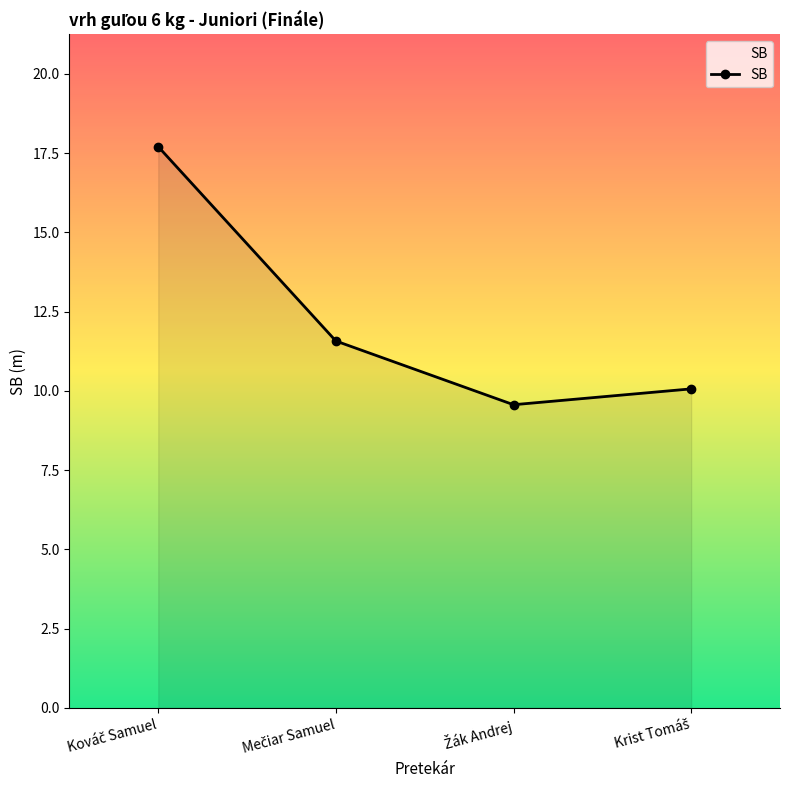

What is the maximum value shown in the chart?

17.7